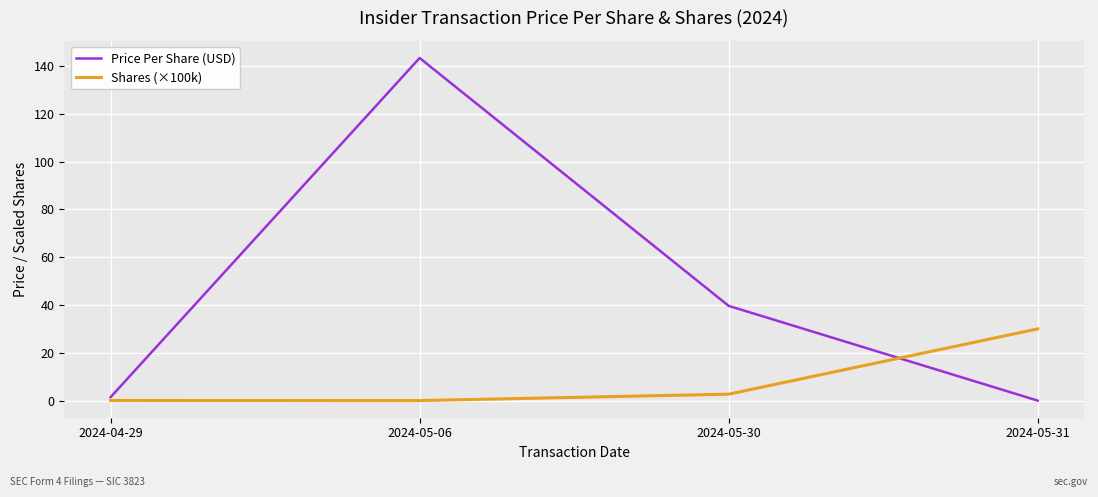

Where do Shares (×100k) and Price Per Share (USD) first cross each other?

2024-05-30 and 2024-05-31